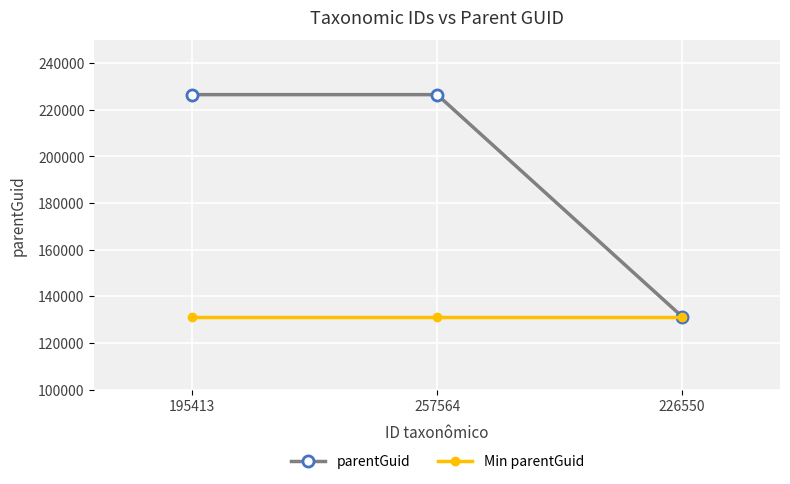

What is the sum of the parentGuid values at 195413 and 257564?

453100